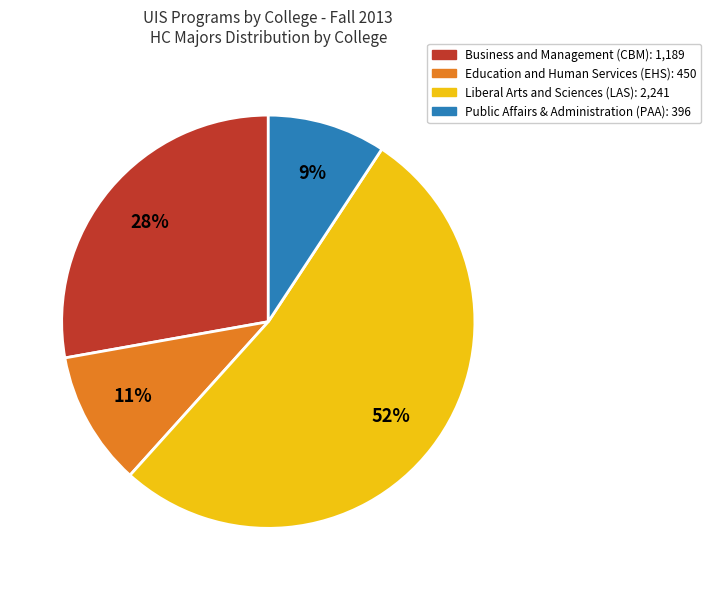

To the nearest percent, what is the difference between the largest and smallest slice percentages?

43%